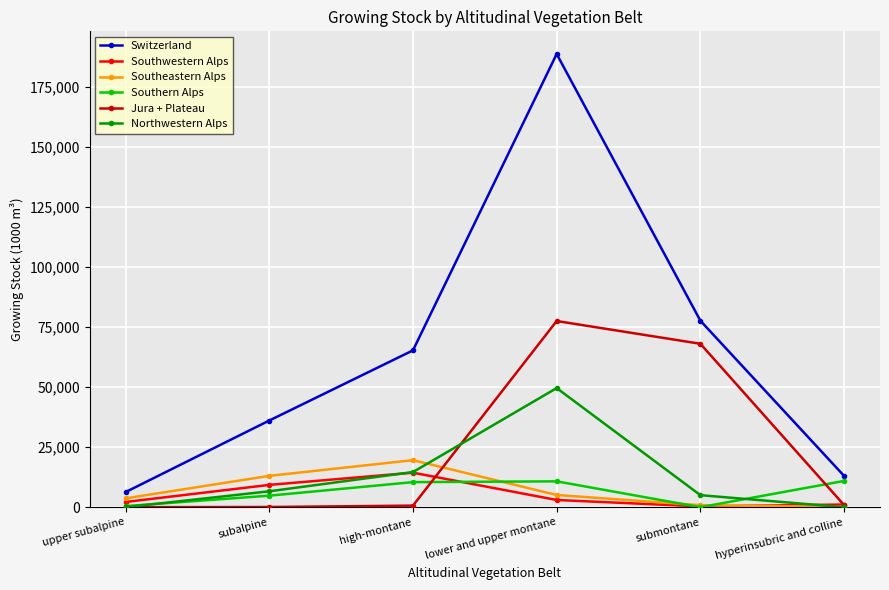

How many series are shown in this chart?

6